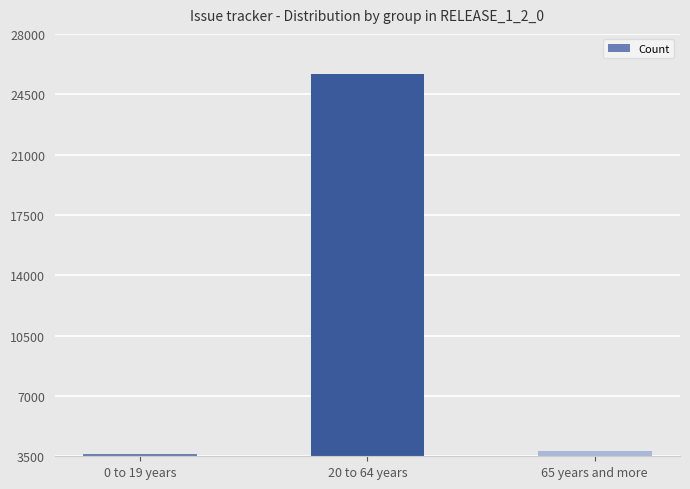

The value at 0 to 19 years is 3643. True or false?

True